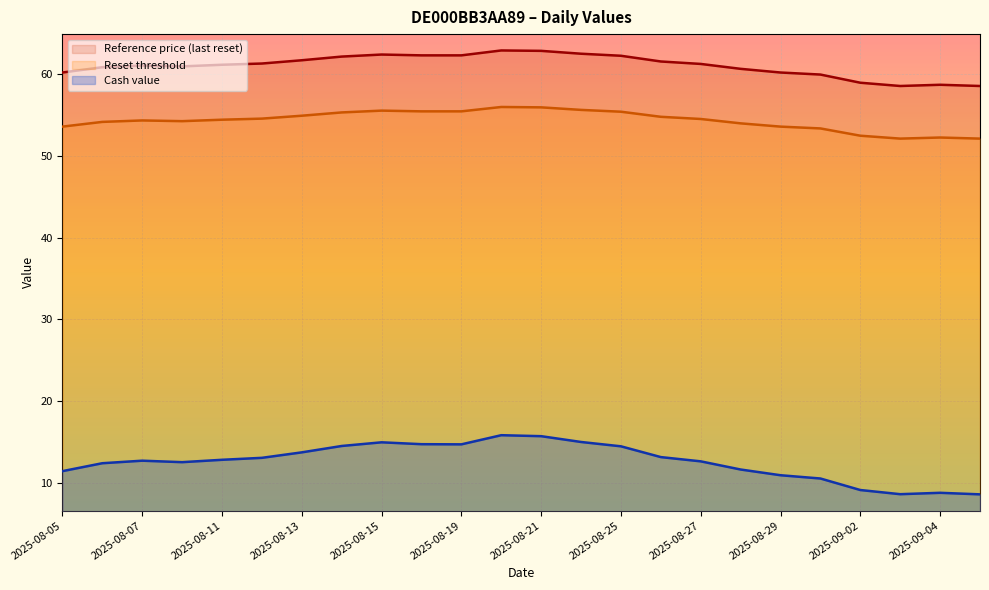

What is the difference between the highest and lowest values at 2025-08-05?

48.8